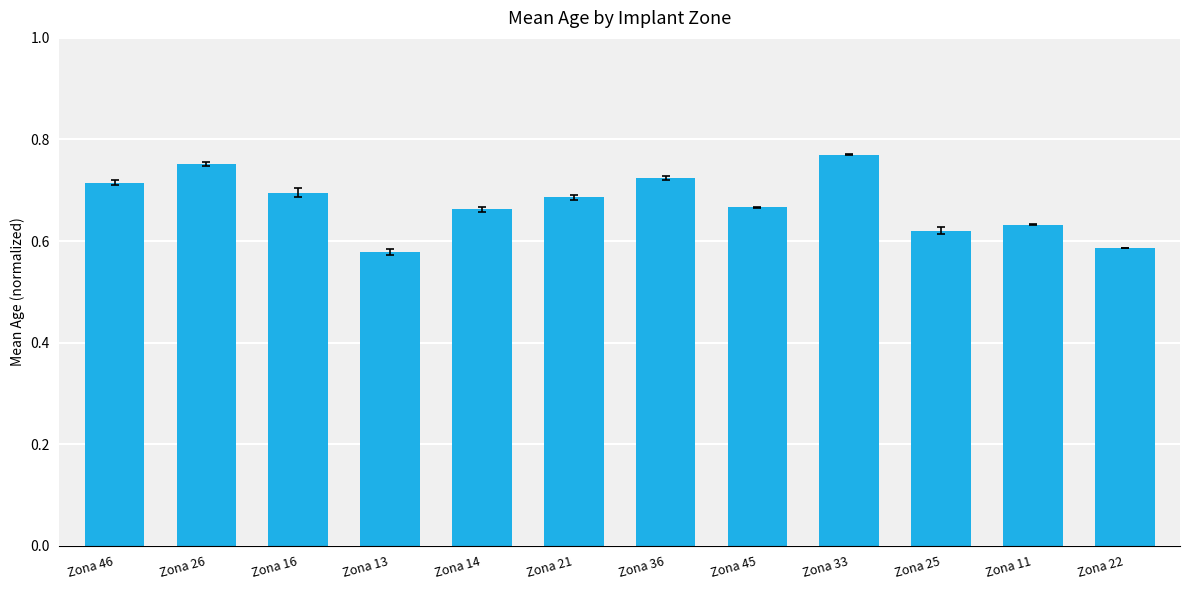

What position from the left is Zona 14?

5